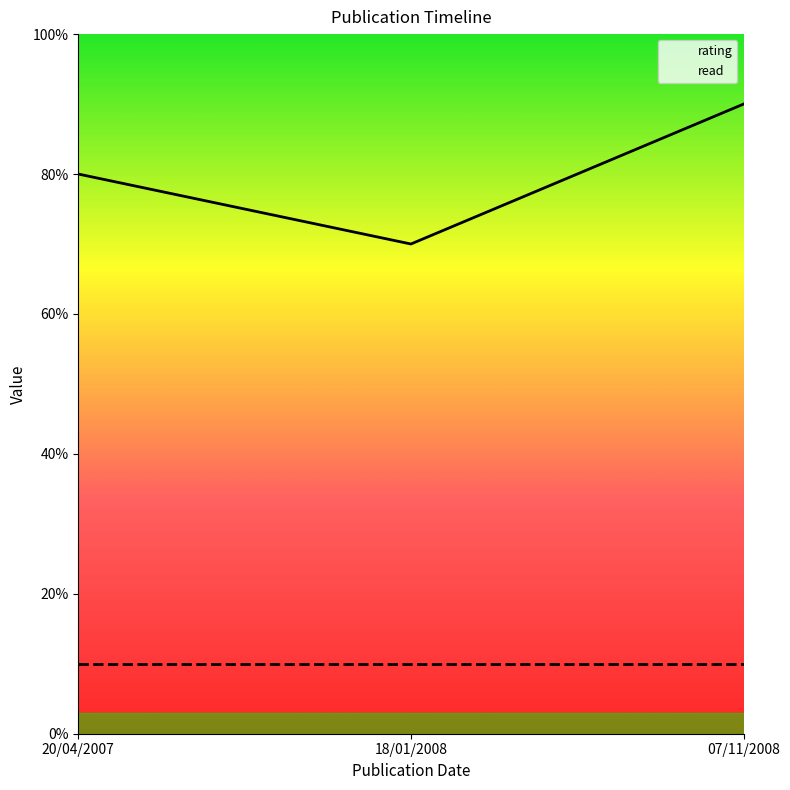

What is the label of the 1st point from the right?

07/11/2008